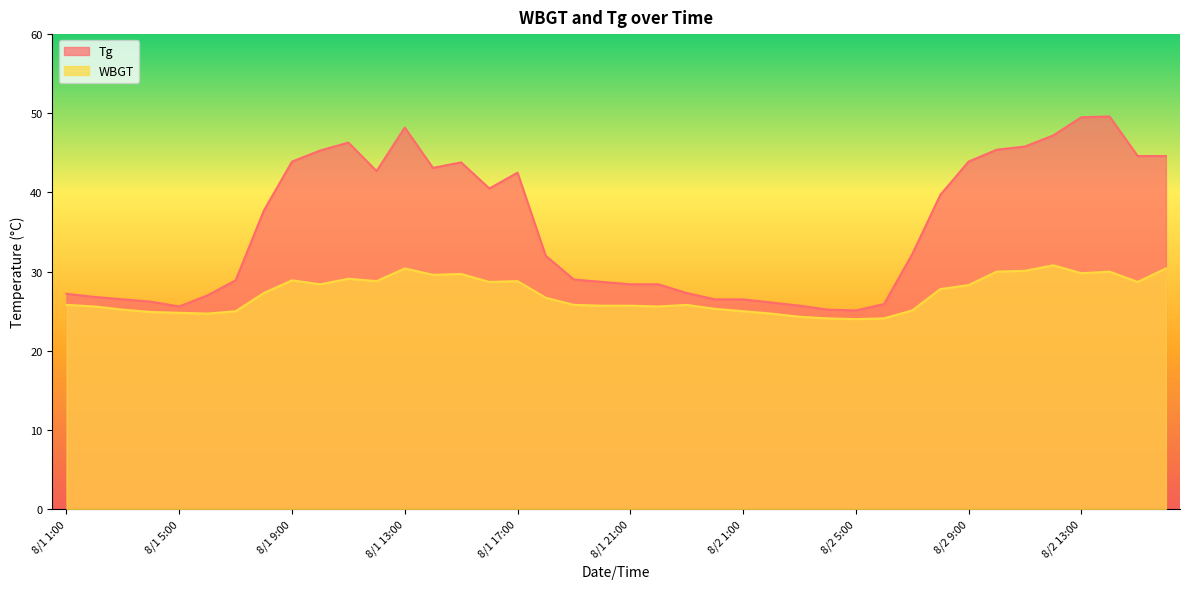

Where does the Tg series first go above 32?

8/1 8:00